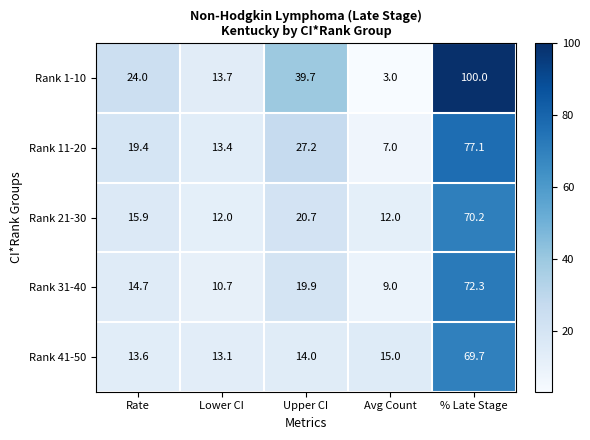

The Rank 41-50 series shows 23.8 at Avg Count. True or false?

False